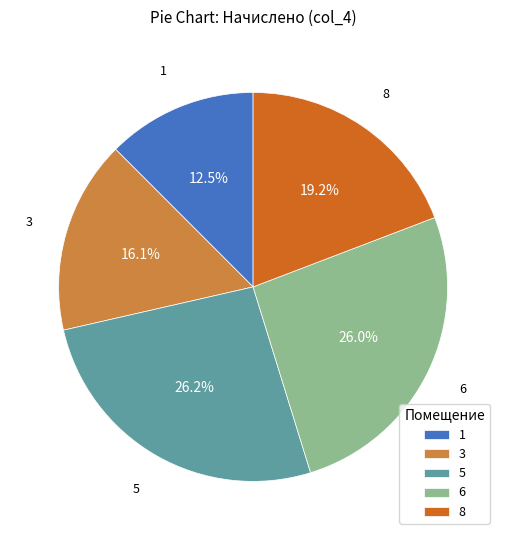

Which slice is the smallest?

1